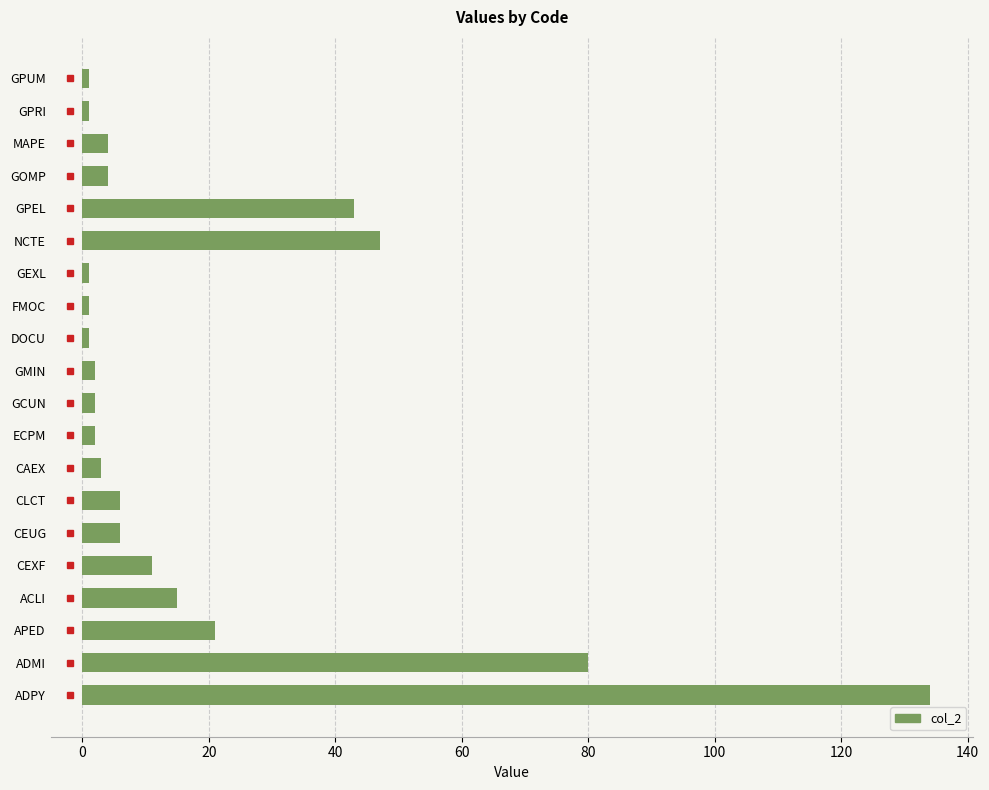

What is the average value?

19